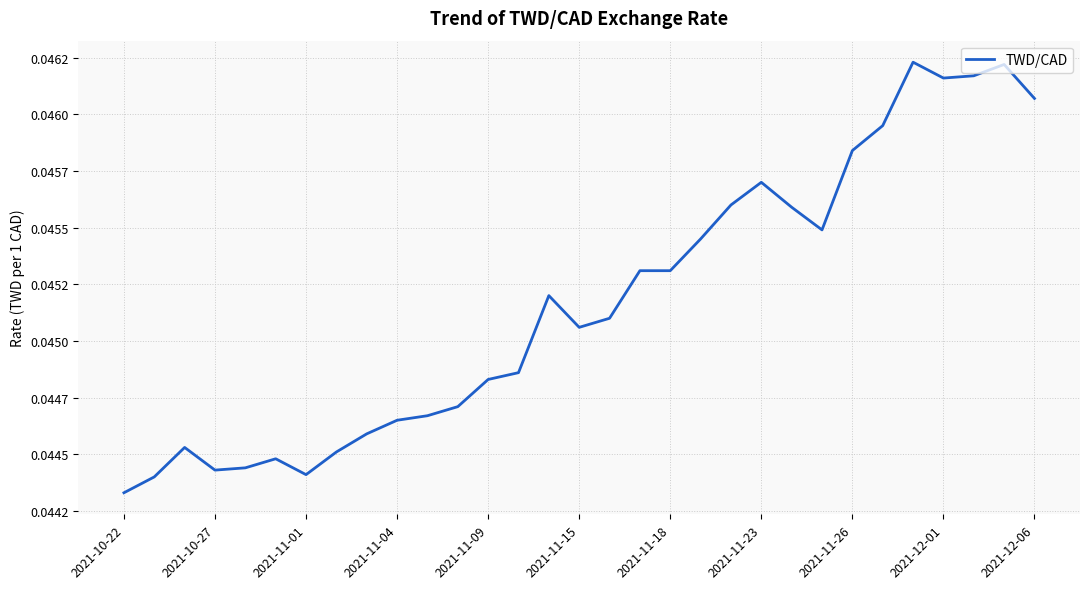

Does the chart display data point markers on the line(s)?

No